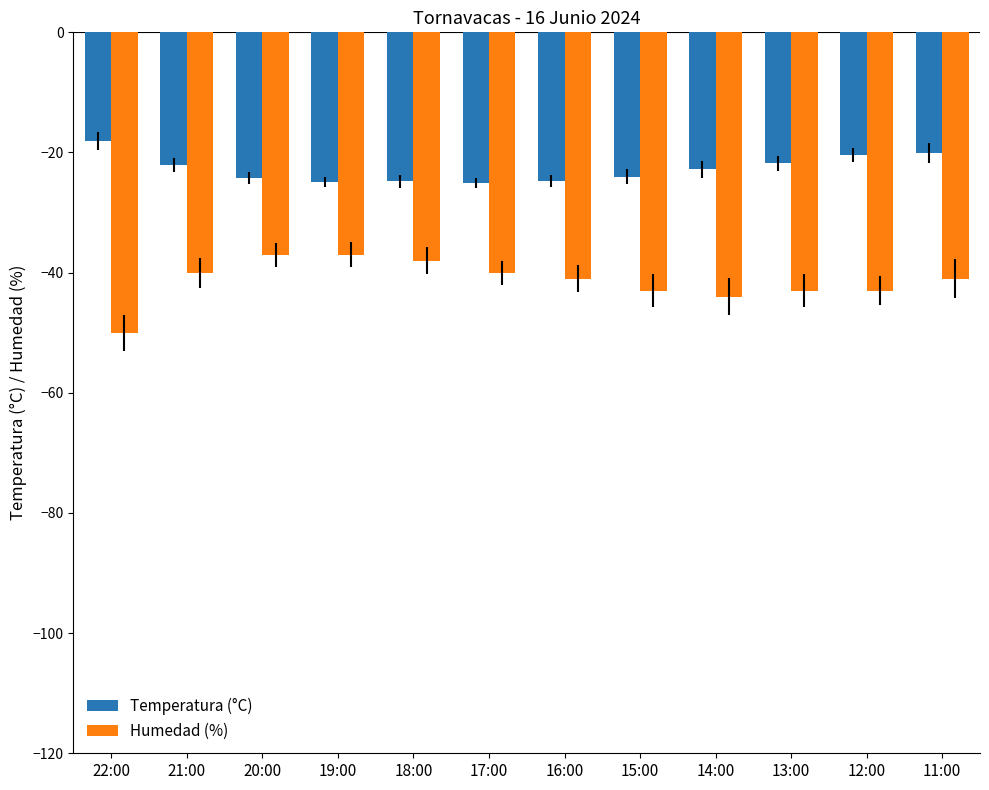

What are all the series names shown in the legend?

Temperatura (°C), Humedad (%)